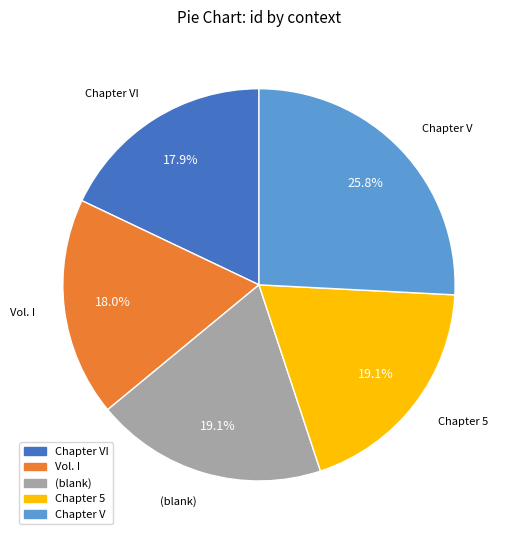

Does any single category account for the majority?

No